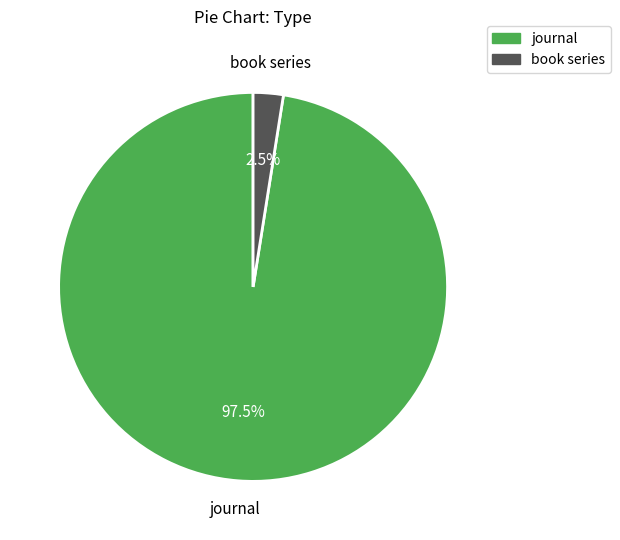

To the nearest percent, what is the difference between the largest and smallest slice percentages?

95%